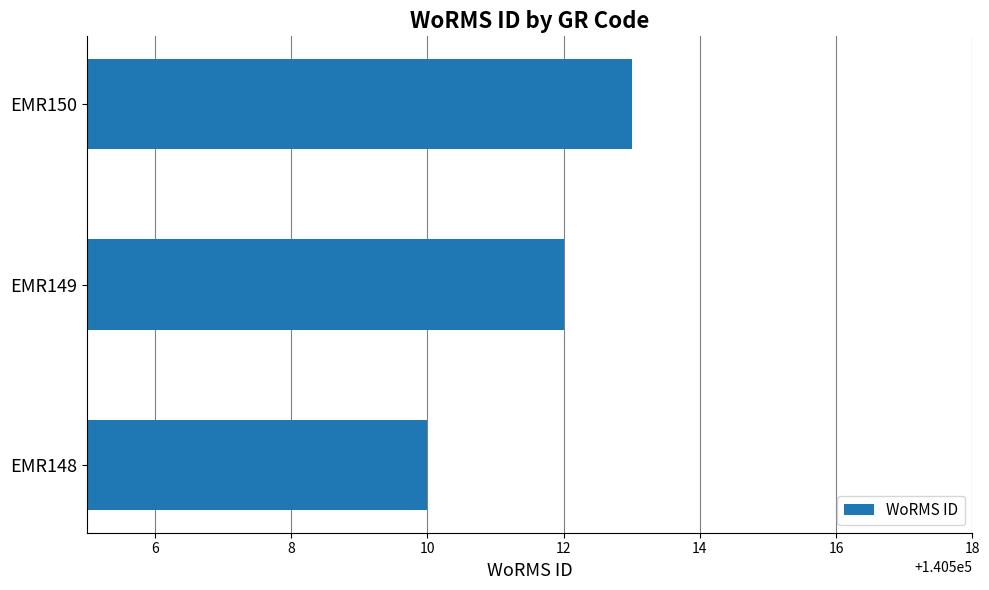

Count the values in the range 140510 to 140513.

3